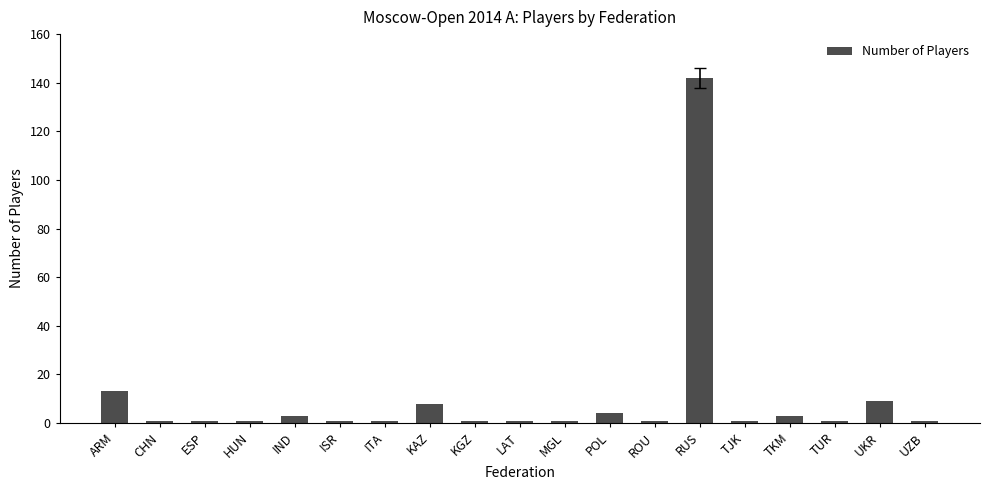

What is the smallest value displayed?

1